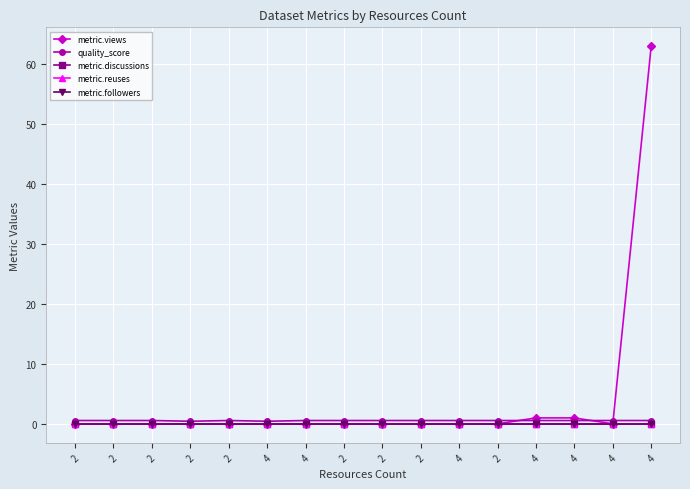

Which series has the largest total across all categories?

metric.views